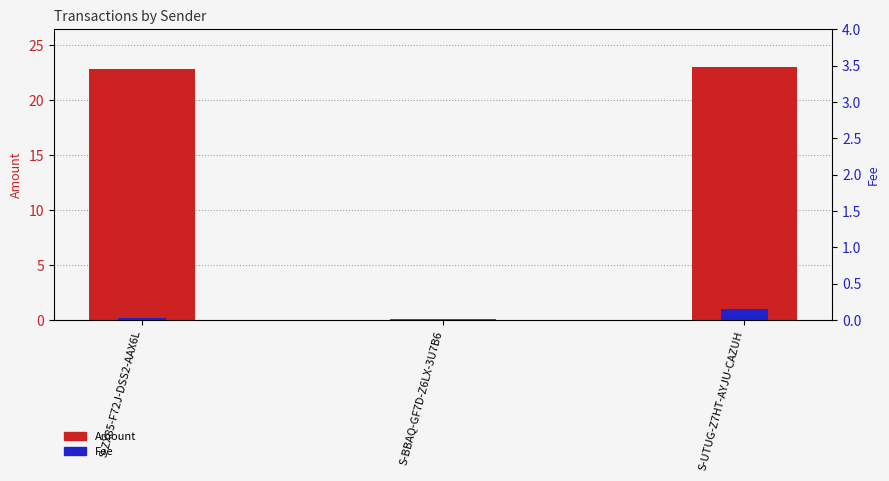

Reading left to right, transcribe all the data shown in this chart.

Amount: S-ZX85-F72J-DSS2-AAX6L=22.8	S-BBAQ-GF7D-Z6LX-3U7B6=0.1	S-UTUG-Z7HT-AYJU-CAZUH=23.0
Fee: S-ZX85-F72J-DSS2-AAX6L=0.2	S-BBAQ-GF7D-Z6LX-3U7B6=0.0	S-UTUG-Z7HT-AYJU-CAZUH=1.0